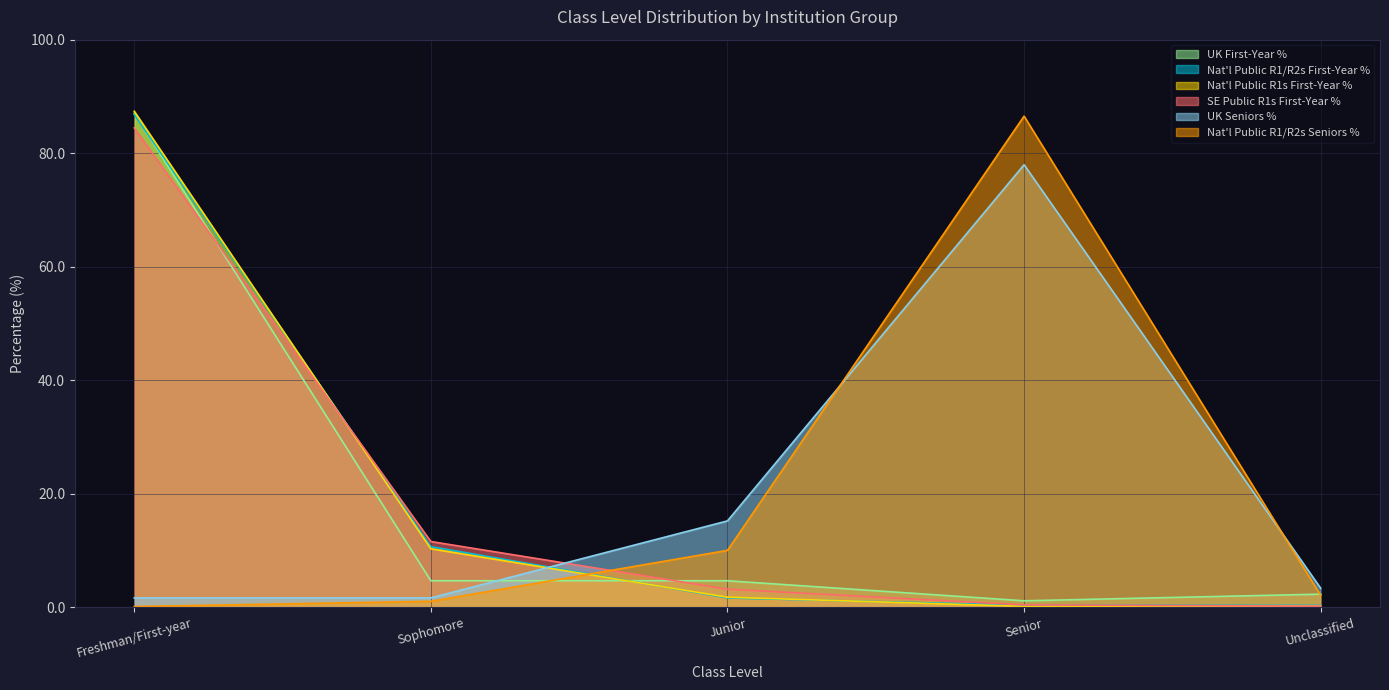

Is it true that UK First-Year % equals 3.5 at Unclassified?

False